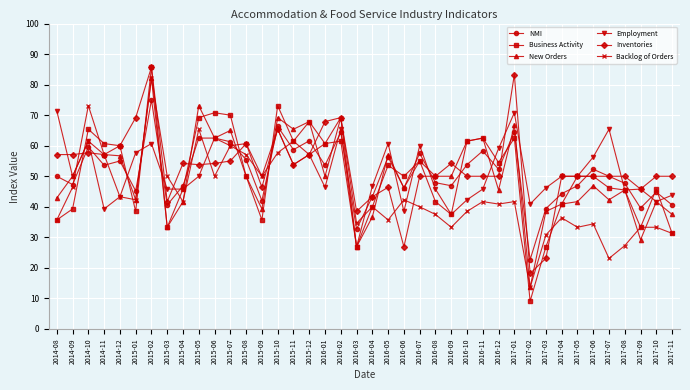

Is this an area chart (filled region under the line)?

No